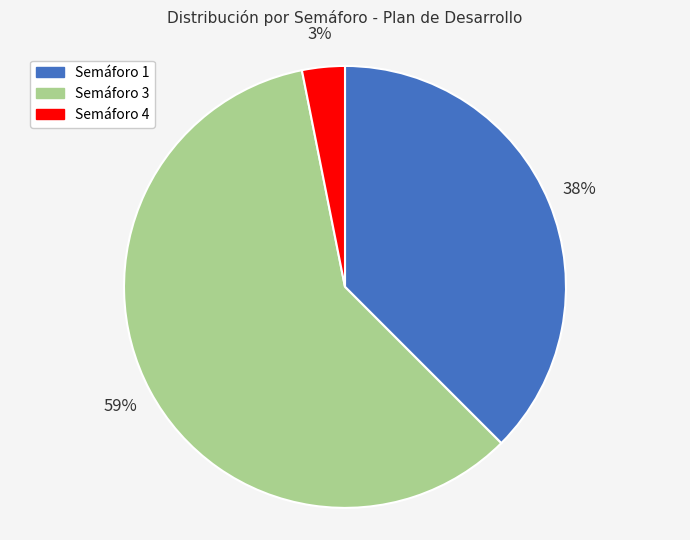

Is it true that Semáforo 4 is 3% of the pie?

True